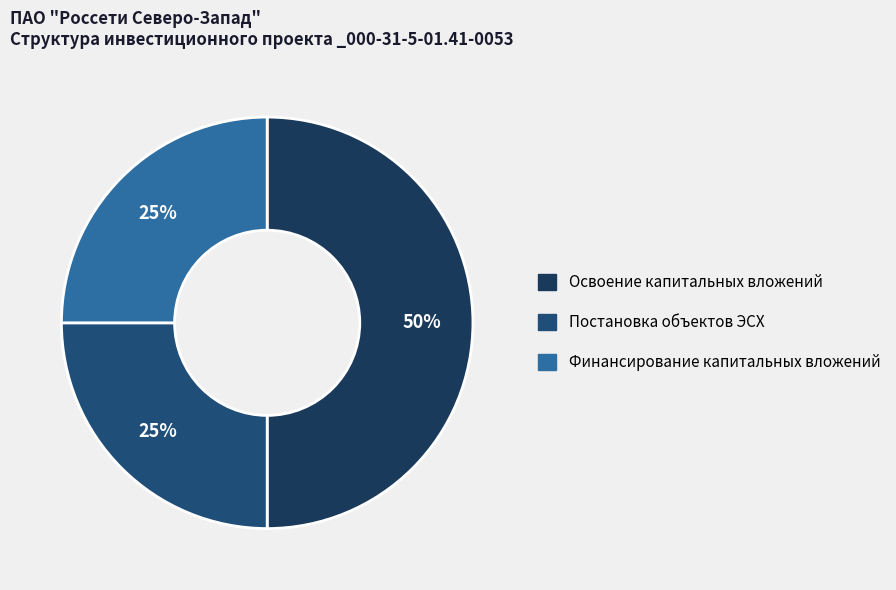

Count the number of slices in the pie.

3